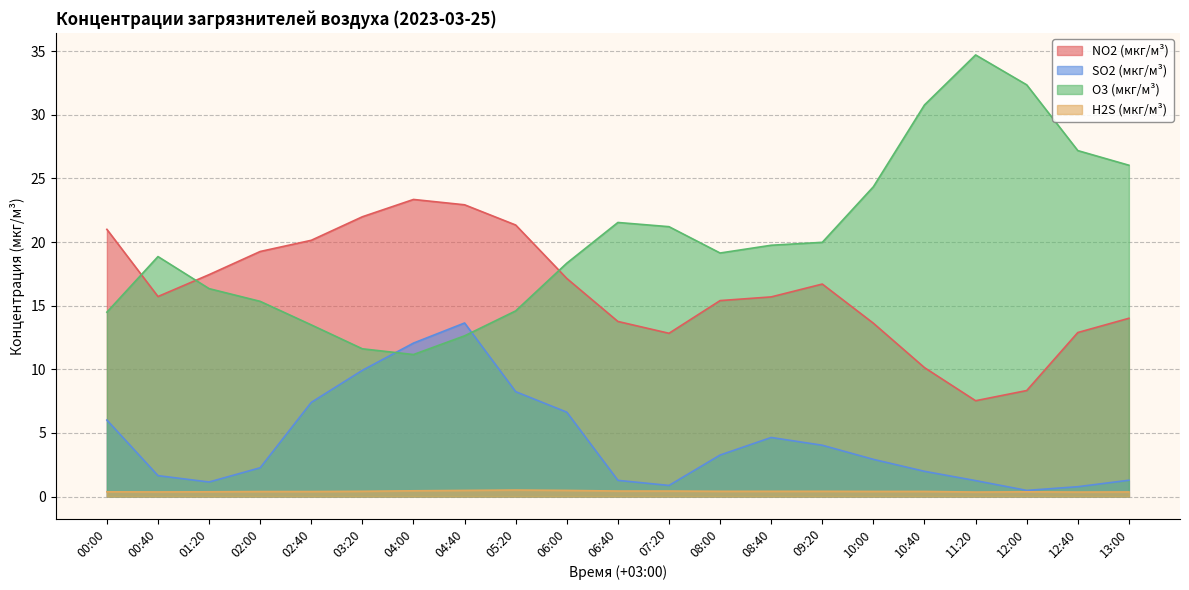

List the series in order of their peak value, highest first.

O3 (мкг/м³), NO2 (мкг/м³), SO2 (мкг/м³), H2S (мкг/м³)